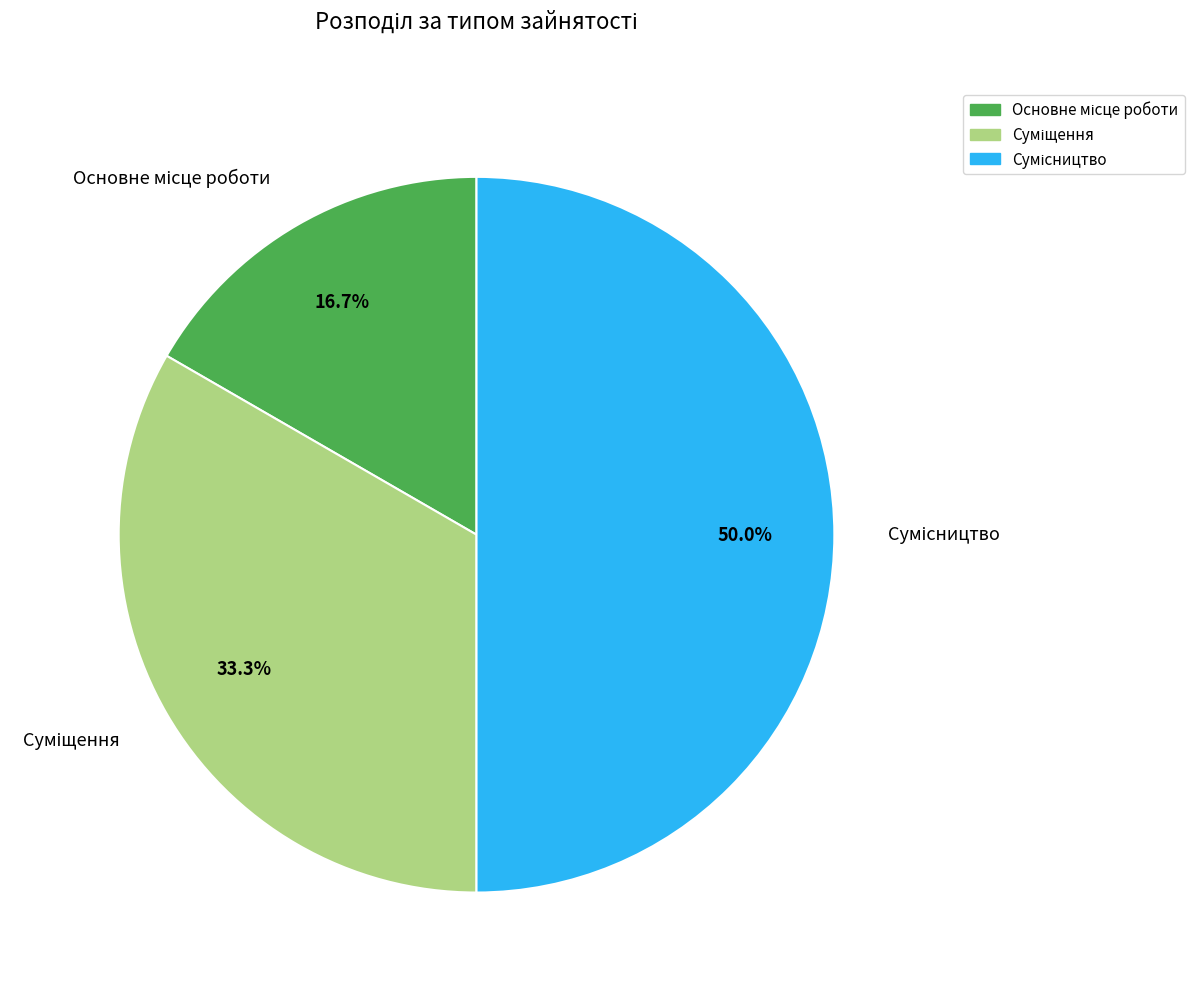

Does any single category account for the majority?

No